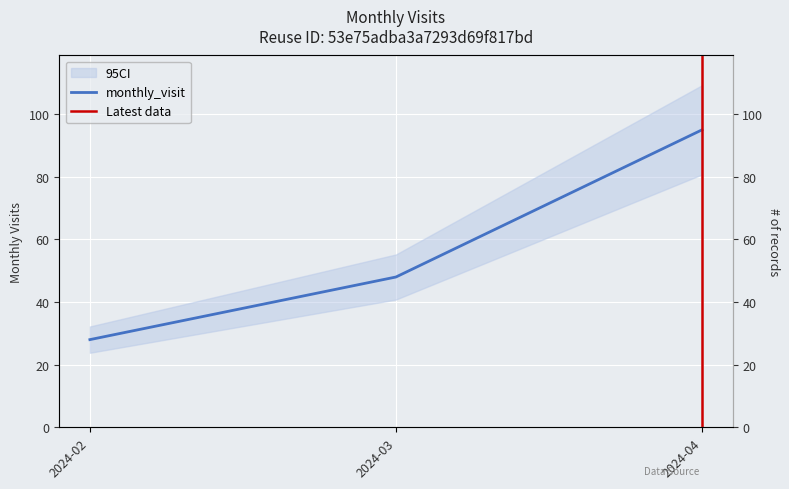

At which category does the chart reach its minimum across all series?

2024-02